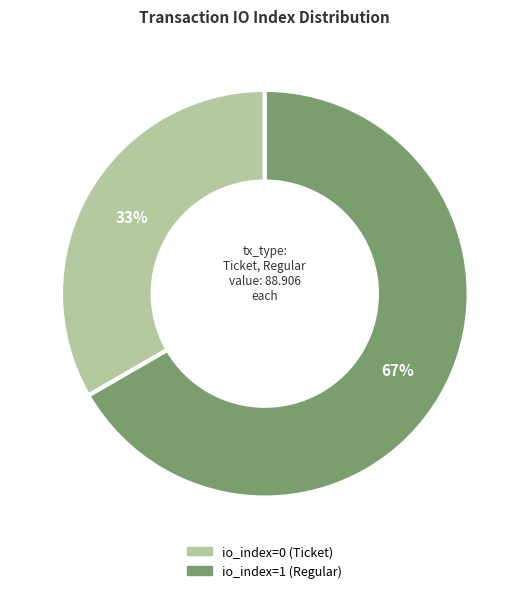

How many slices are in this pie chart?

2